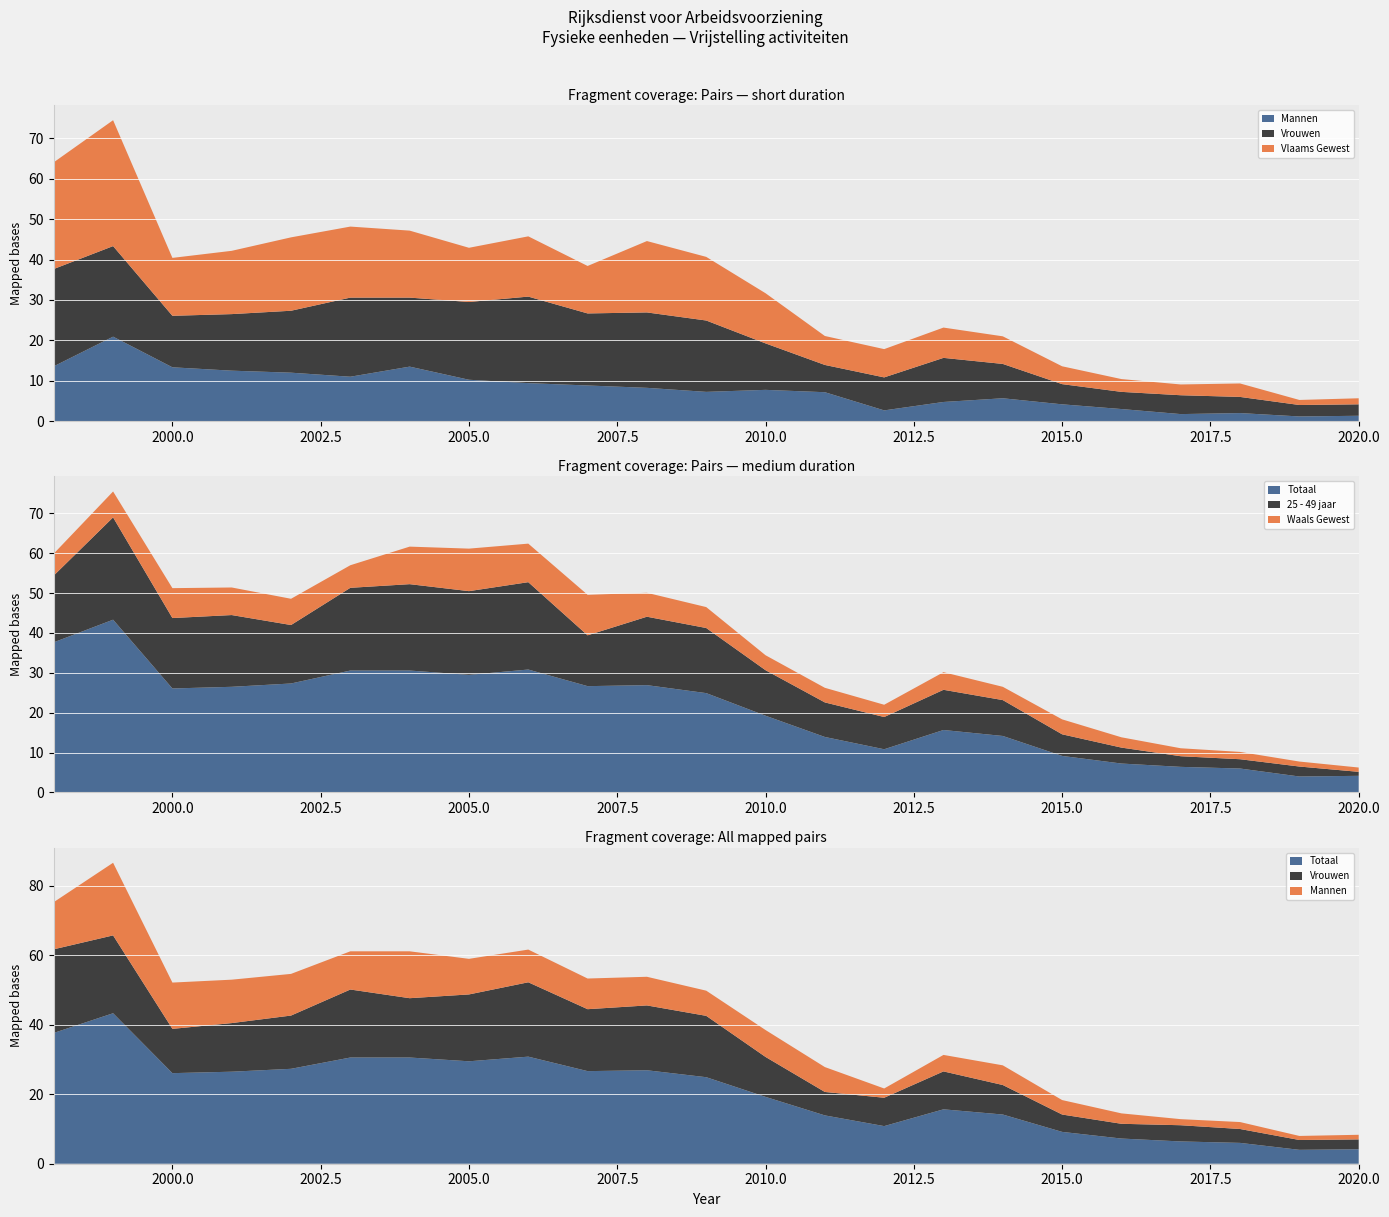

Reading left to right, what are all the values shown in this chart?

Mannen: 13.6	20.9	13.3	12.5	12.0	11.0	13.5	10.2	9.4	8.8	8.2	7.2	7.8	7.2	2.7	4.8	5.7	4.2	3.0	1.8	2.0	1.2	1.3
Vlaams Gewest: 26.4	31.2	14.3	15.7	18.2	17.6	16.6	13.4	14.9	11.8	17.7	15.8	12.4	7.2	7.0	7.5	6.8	4.4	3.2	2.7	3.3	1.2	1.5
25 - 49 jaar: 16.8	25.7	17.7	18.0	14.7	20.8	21.7	21.0	21.9	12.8	17.2	16.3	11.4	8.7	8.1	10.1	9.0	5.4	4.0	2.7	2.3	2.5	1.0
Totaal: 37.7	43.3	26.1	26.5	27.3	30.6	30.6	29.5	30.8	26.7	26.9	24.9	19.2	13.9	10.8	15.7	14.2	9.2	7.2	6.4	6.0	4.0	4.2
Vrouwen: 24.1	22.4	12.8	14.0	15.3	19.6	17.1	19.2	21.4	17.8	18.7	17.7	11.5	6.8	8.2	10.9	8.5	5.0	4.2	4.7	4.0	2.8	2.8
Waals Gewest: 5.5	6.5	7.5	6.9	6.6	5.7	9.4	10.7	9.7	10.2	6.0	5.2	3.8	3.7	3.1	4.4	3.3	3.8	2.6	2.0	1.8	1.2	1.1